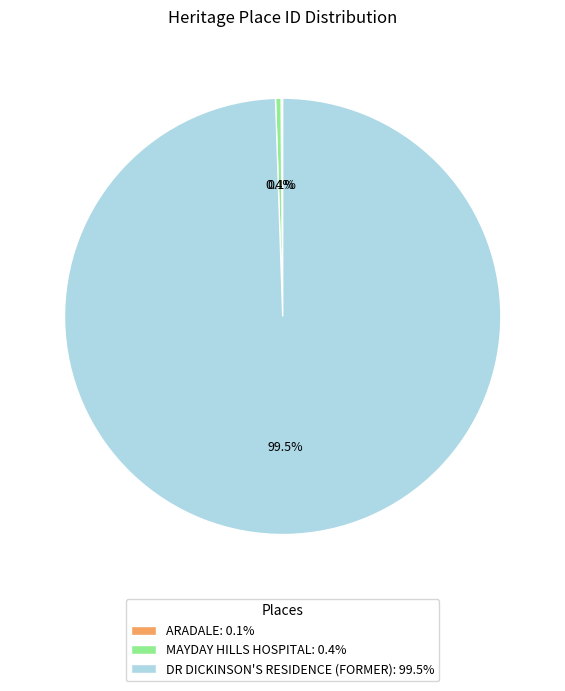

Does any single category account for the majority?

Yes